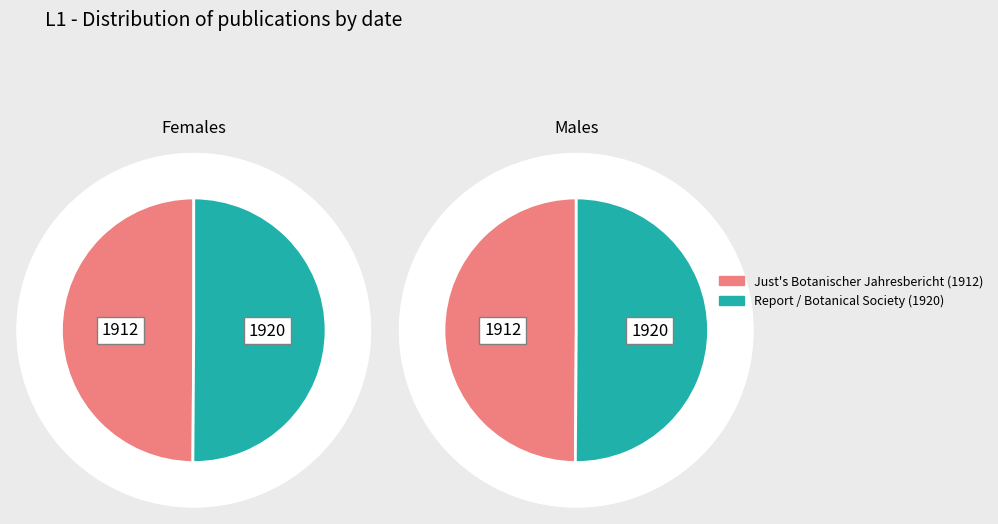

Which series has the widest spread of values?

Females